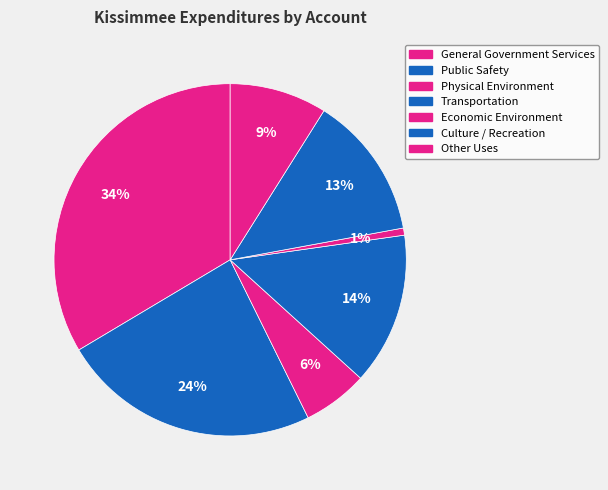

What percentage is the Transportation slice, to the nearest percent?

14%